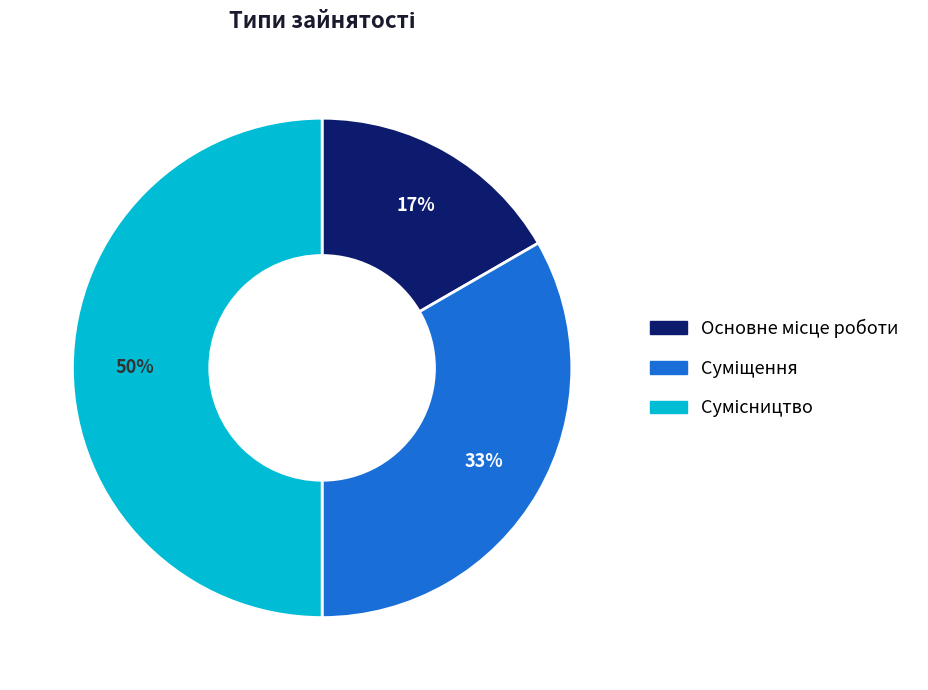

To the nearest percent, what is the average slice percentage?

33%